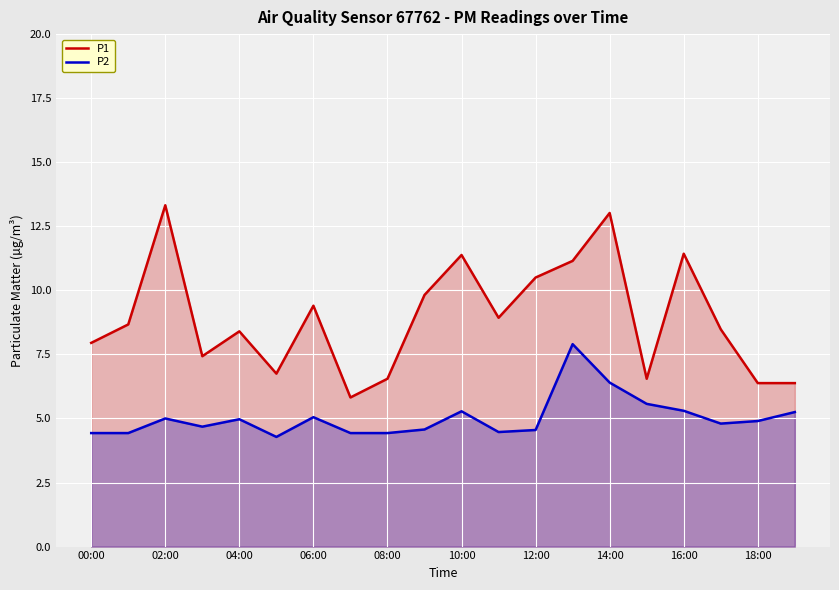

True or false: P2 has a value of 5.0 at 04:00.

True